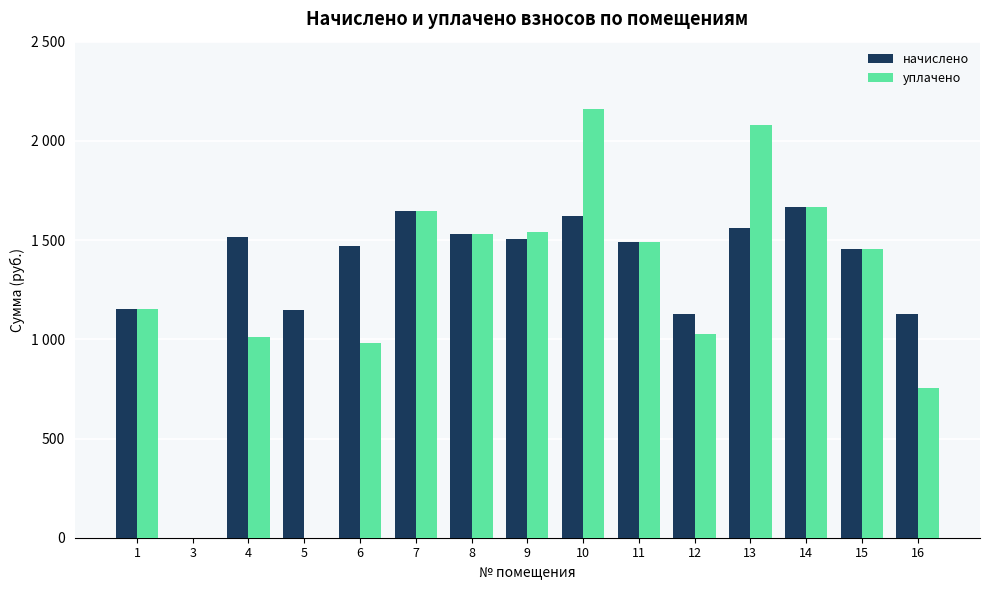

Reading left to right, extract all data points from this chart.

начислено: 1154.8	0.0	1517.7	1147.5	1470.1	1646.0	1532.4	1503.1	1620.4	1488.4	1129.1	1561.7	1664.4	1455.4	1129.1
уплачено: 1154.8	0.0	1011.8	0.0	980.0	1646.0	1532.4	1539.8	2160.5	1488.4	1024.5	2082.3	1664.4	1455.4	752.8